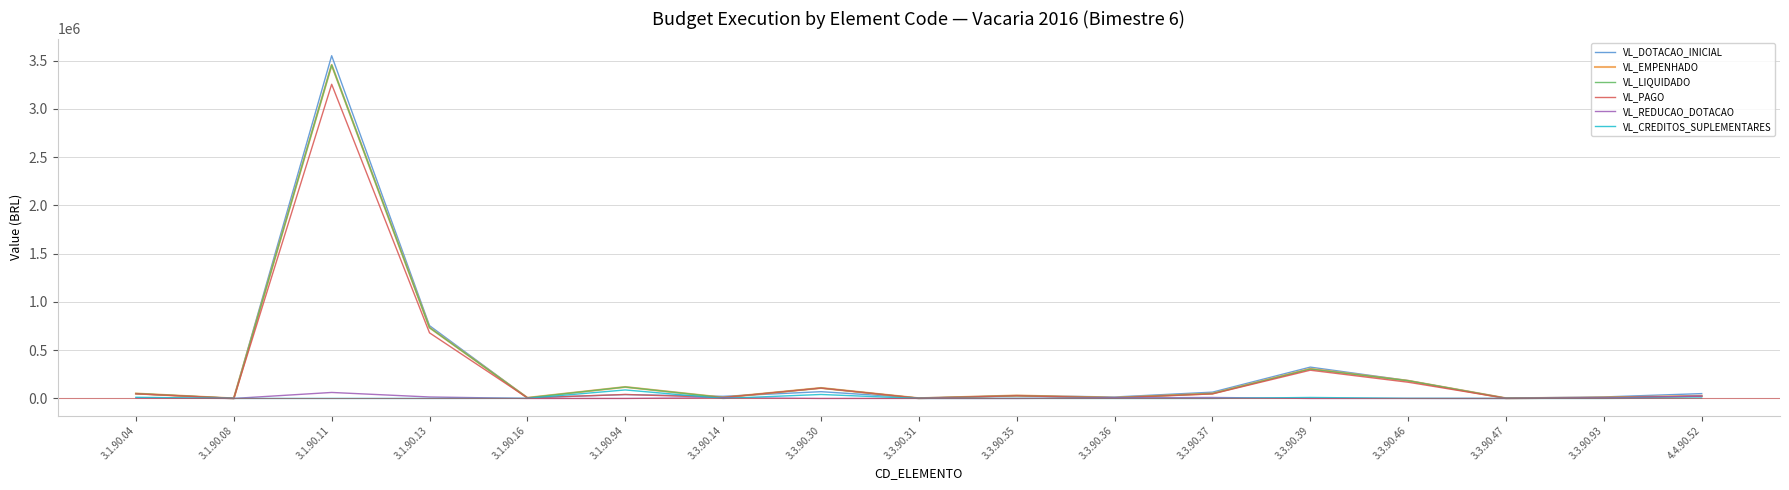

At which category is the sum across all series the highest?

3.1.90.11